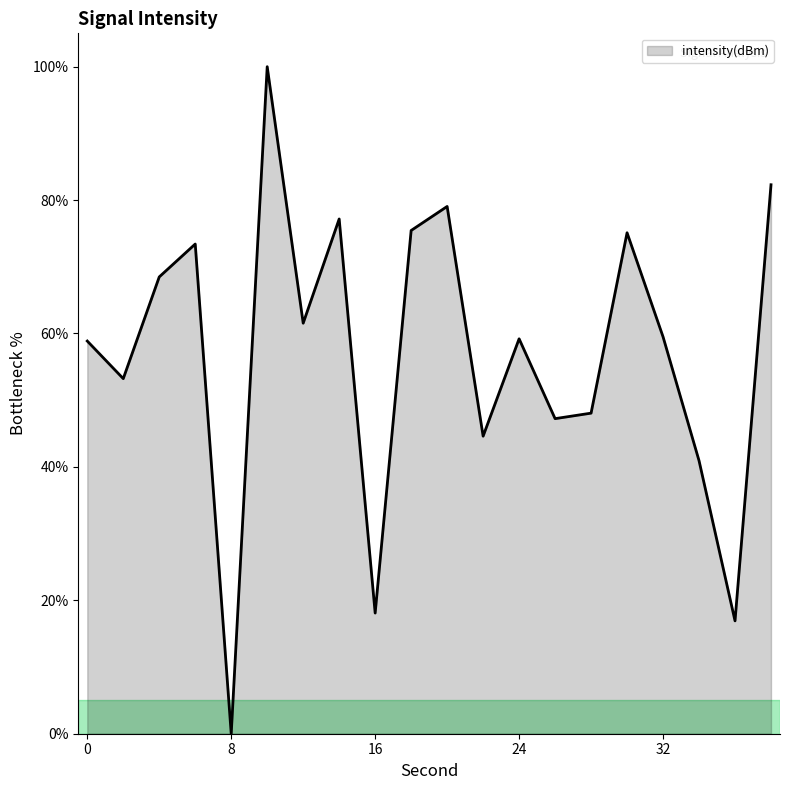

What is the difference between the maximum and minimum values?

100.0